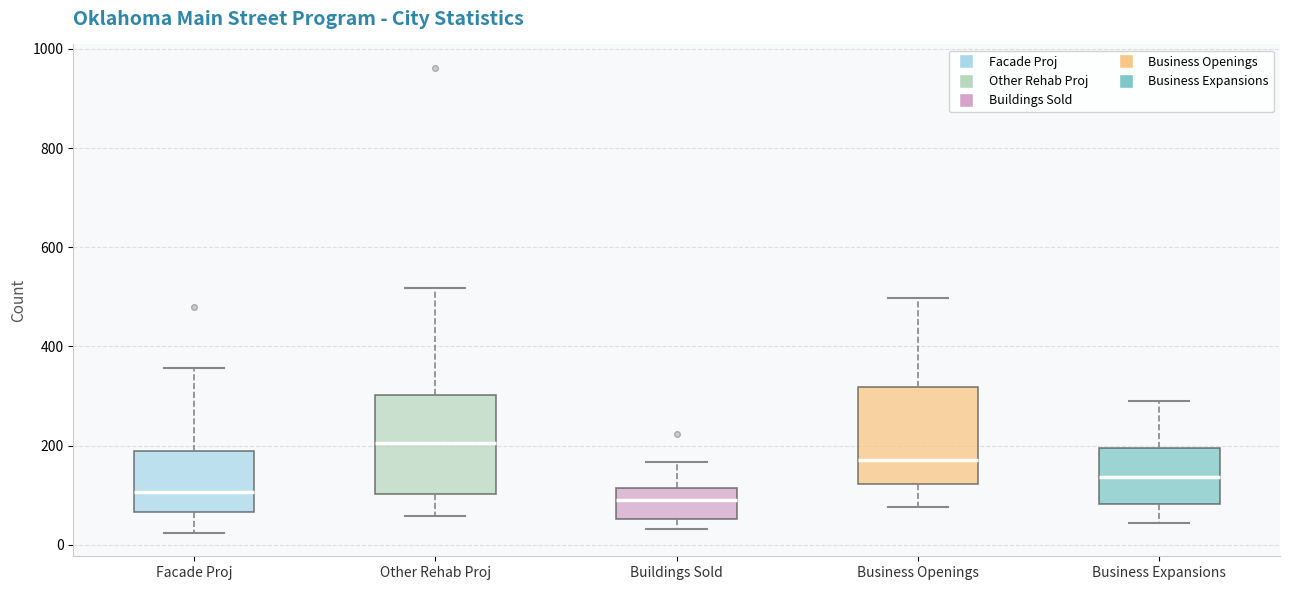

Reading left to right, transcribe this box plot: for each box, give where its median line is, the range the box spans, and where its two whiskers end, as read against the y-axis. The values are not printed on the chart, so give them approximately, as read against the axis.

Facade Proj: median 100, box 60 to 180, whiskers 20 to 360
Other Rehab Proj: median 200, box 100 to 300, whiskers 60 to 520
Buildings Sold: median 100, box 60 to 120, whiskers 40 to 160
Business Openings: median 180, box 120 to 320, whiskers 80 to 500
Business Expansions: median 140, box 80 to 200, whiskers 40 to 300